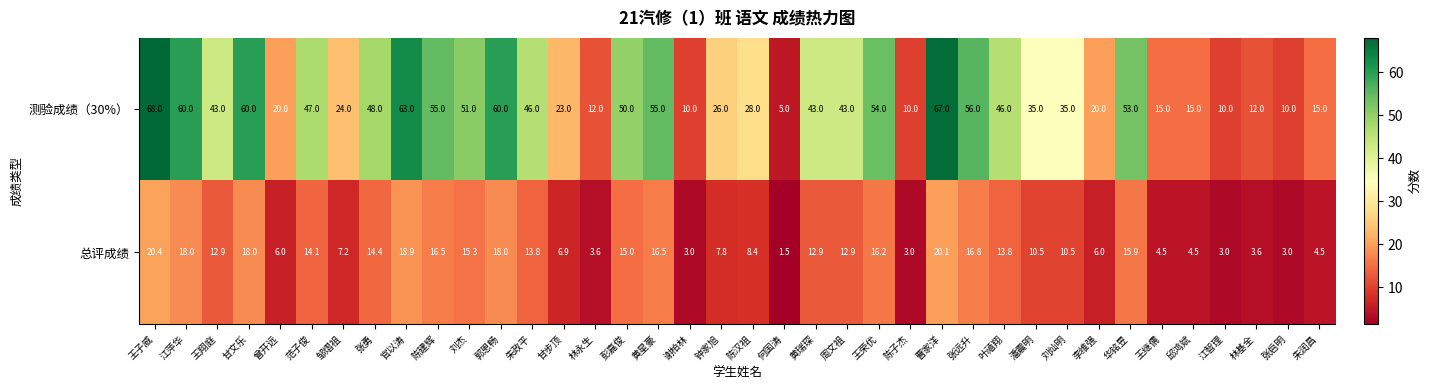

What is the difference between the maximum and minimum values in the 总评成绩 series?

18.9